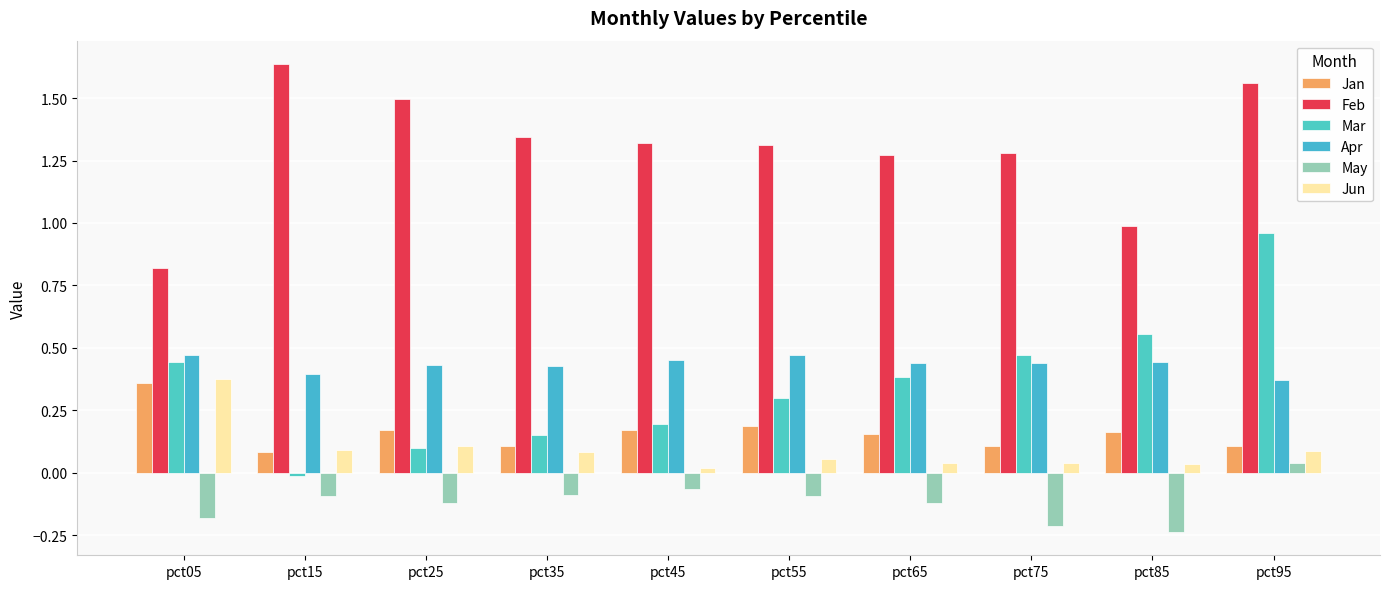

Where is Mar nearest to the value 0?

pct15